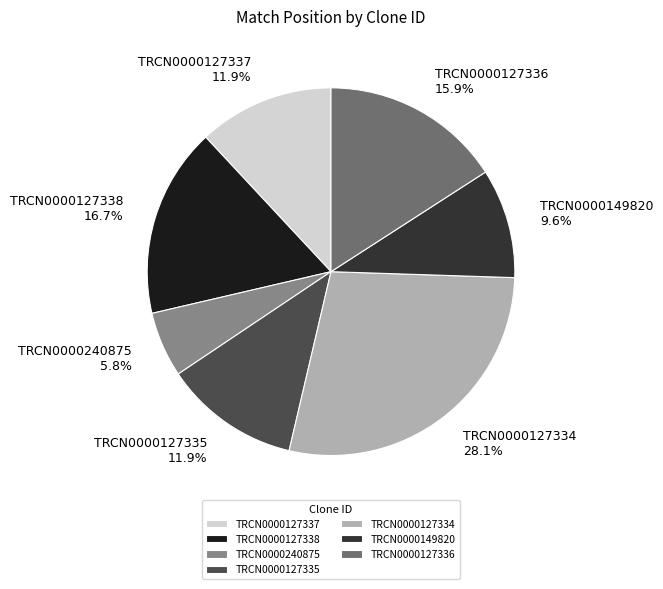

Which slice is the largest?

TRCN0000127334